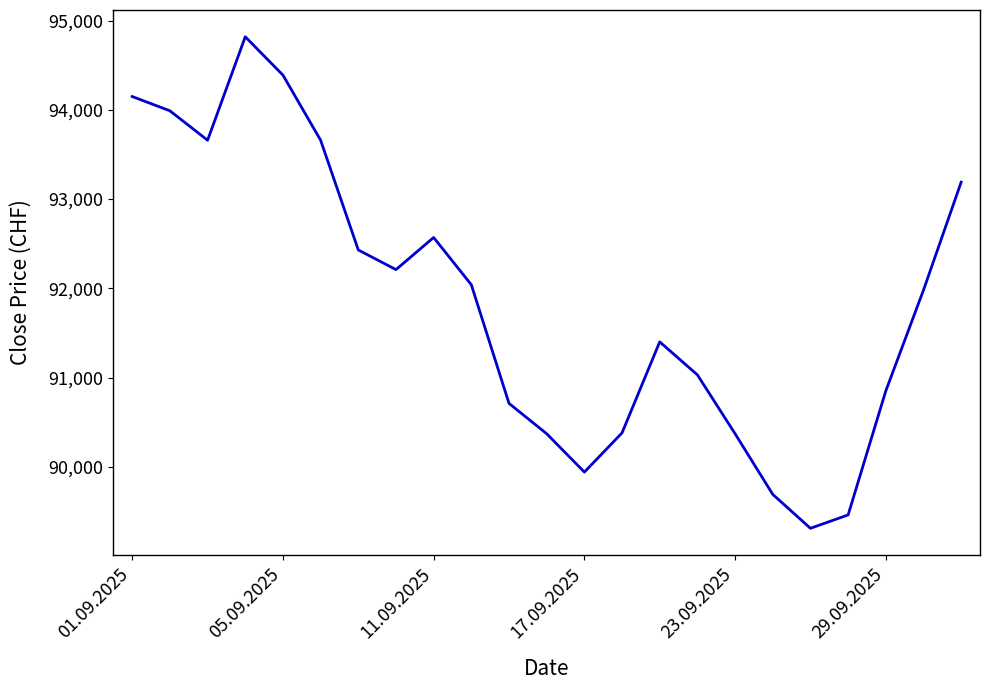

What is the minimum value shown in the chart?

89310